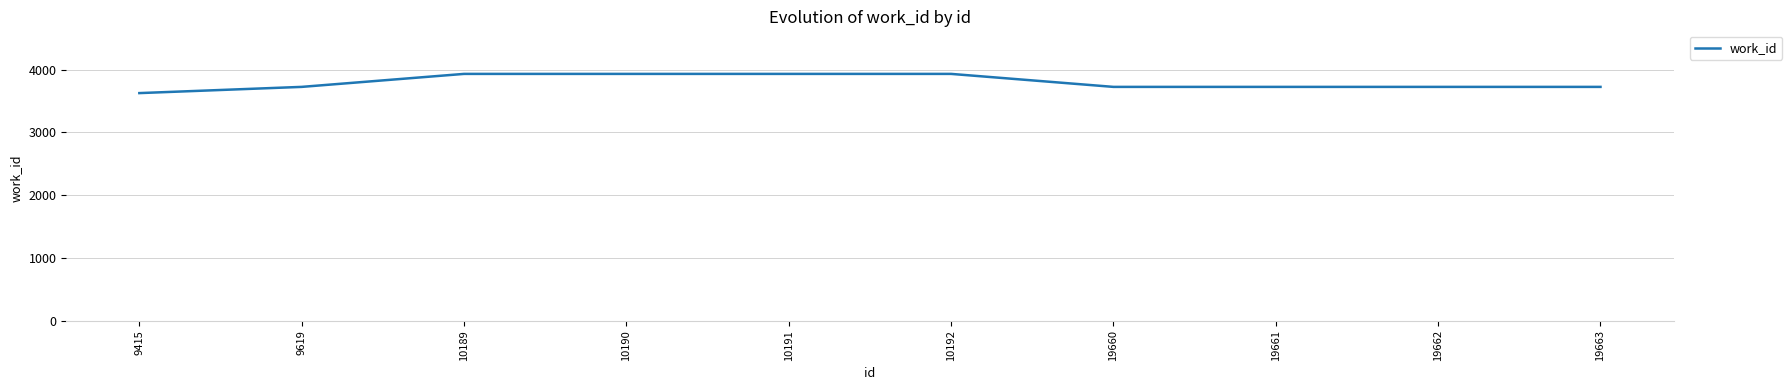

What is the sum of all values?

37969